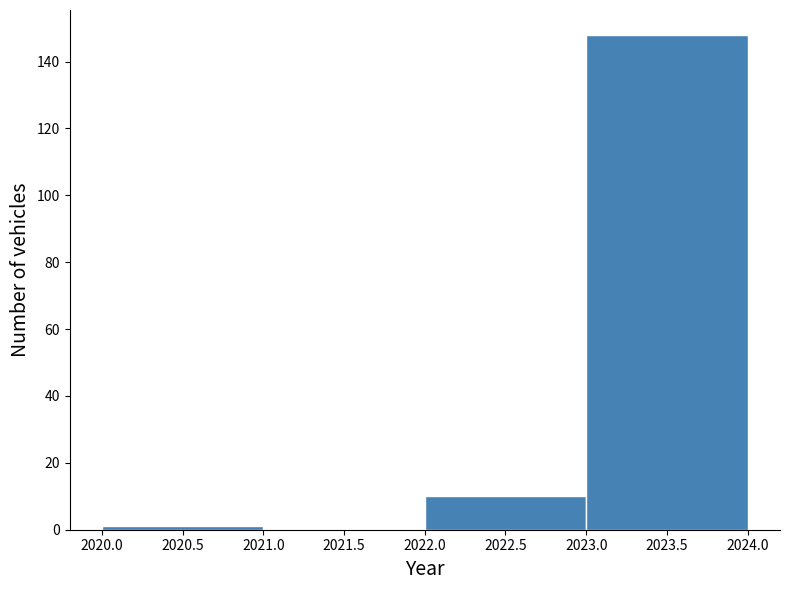

Reading left to right, transcribe this chart: for each bar, give the range it covers on the x-axis and its height. The values are not printed on the chart, so give them approximately, as read against the axis.

2020.0 to 2021.0: under 2
2021.0 to 2022.0: 0
2022.0 to 2023.0: 10
2023.0 to 2024.0: 148